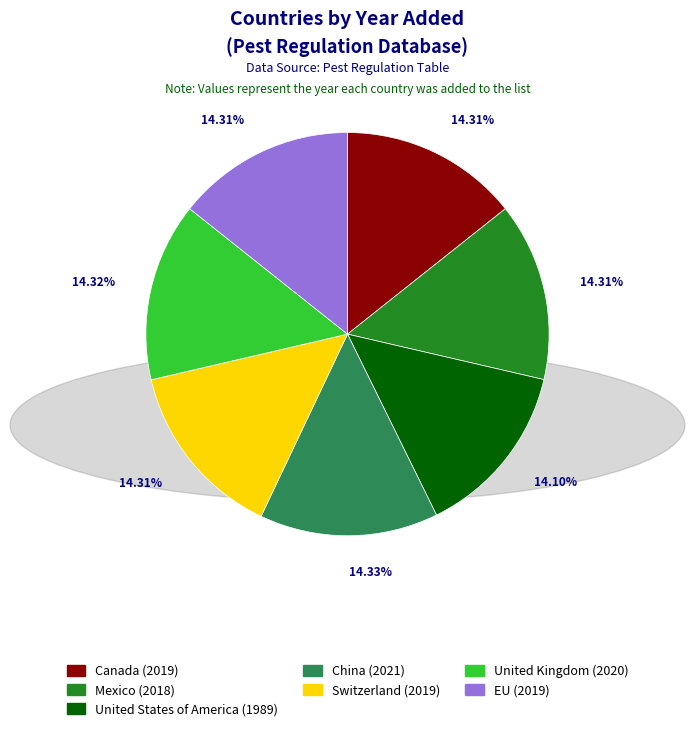

Is there a majority slice in this chart?

No